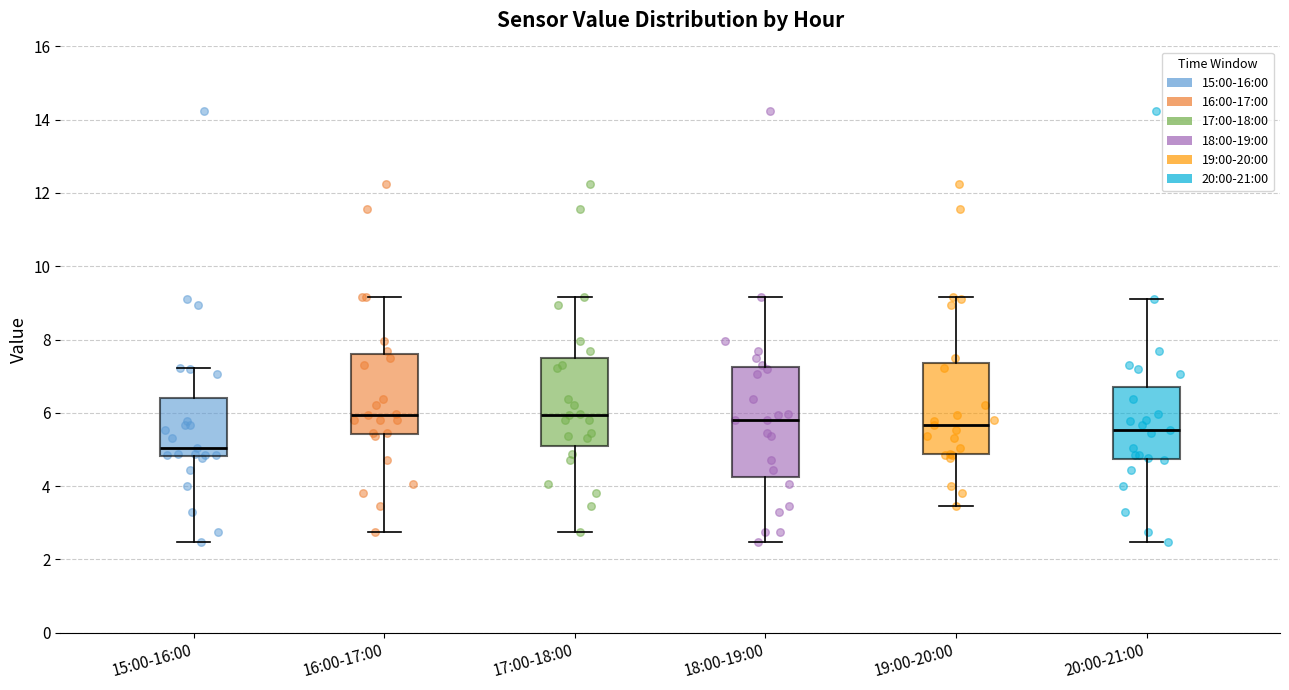

Reading left to right, read every box against the y-axis: the position of its median line, the range the box covers, and the ends of its whiskers. The values are not printed on the chart, so give them approximately, as read against the axis.

15:00-16:00: median 5.0, box 4.8 to 6.4, whiskers 2.4 to 7.2
16:00-17:00: median 6.0, box 5.4 to 7.6, whiskers 2.8 to 9.2
17:00-18:00: median 6.0, box 5.2 to 7.6, whiskers 2.8 to 9.2
18:00-19:00: median 5.8, box 4.2 to 7.2, whiskers 2.4 to 9.2
19:00-20:00: median 5.6, box 4.8 to 7.4, whiskers 3.4 to 9.2
20:00-21:00: median 5.6, box 4.8 to 6.8, whiskers 2.4 to 9.2